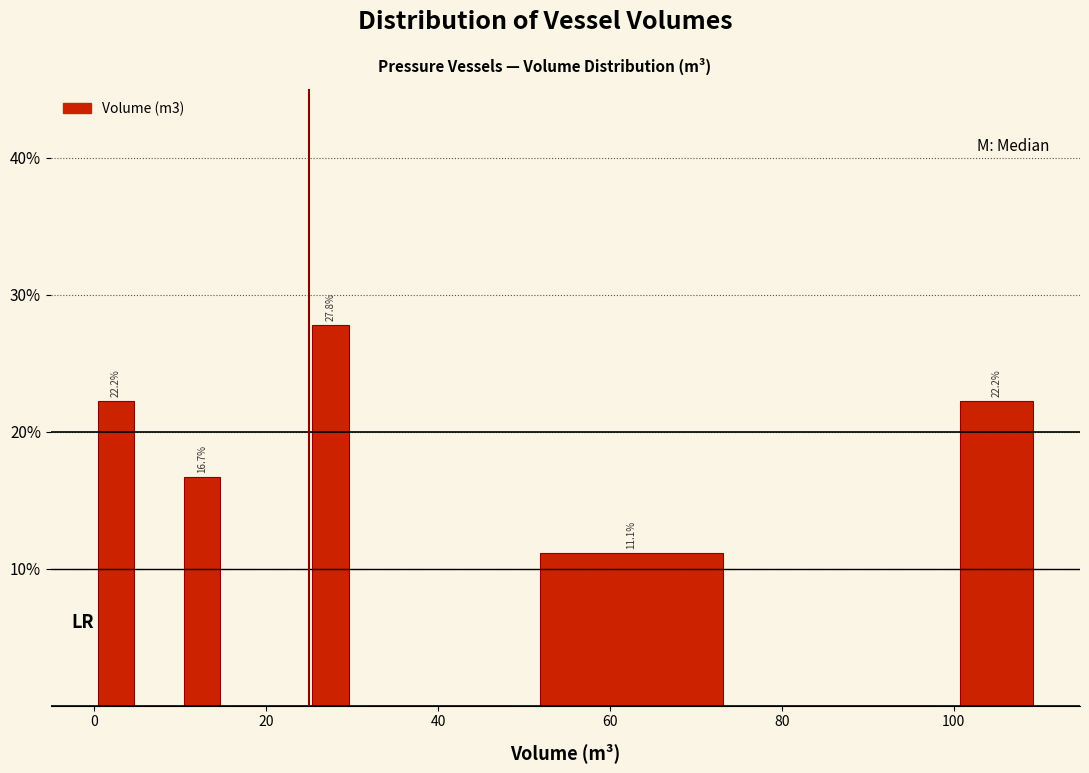

Around what value on the x-axis is the tallest bar? Give the approximate position of its centre, as read against the axis.

28